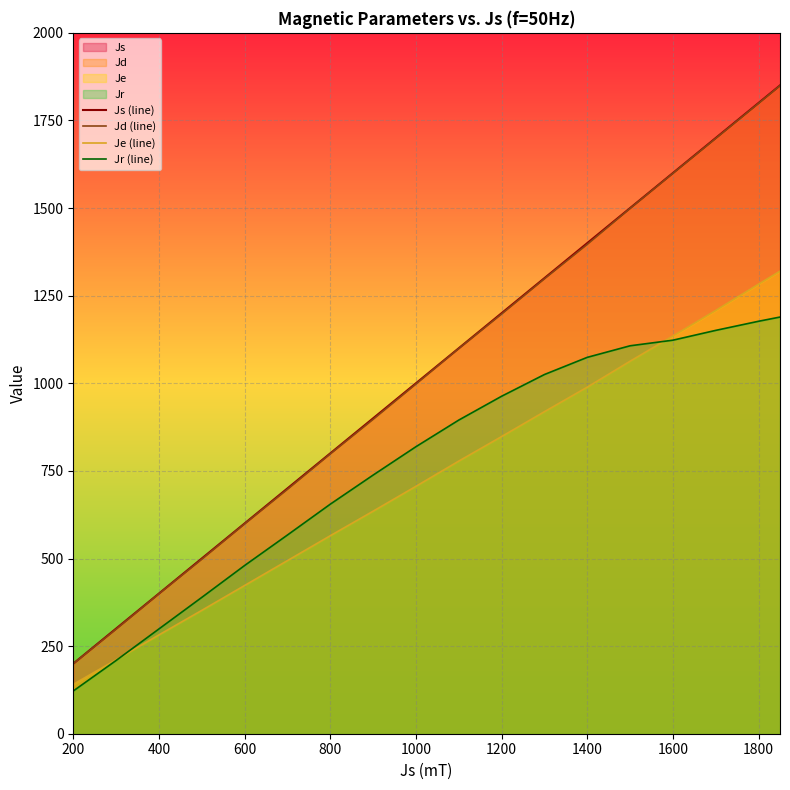

True or false: Jd (line) and Js (line) cross at least once.

False